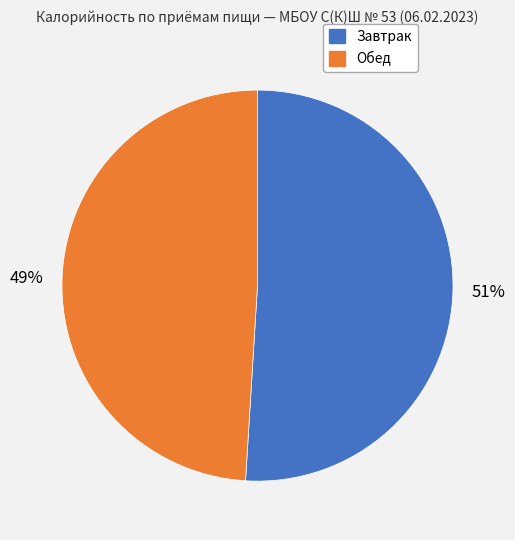

To the nearest percent, what is the combined percentage of Завтрак and Обед?

100%